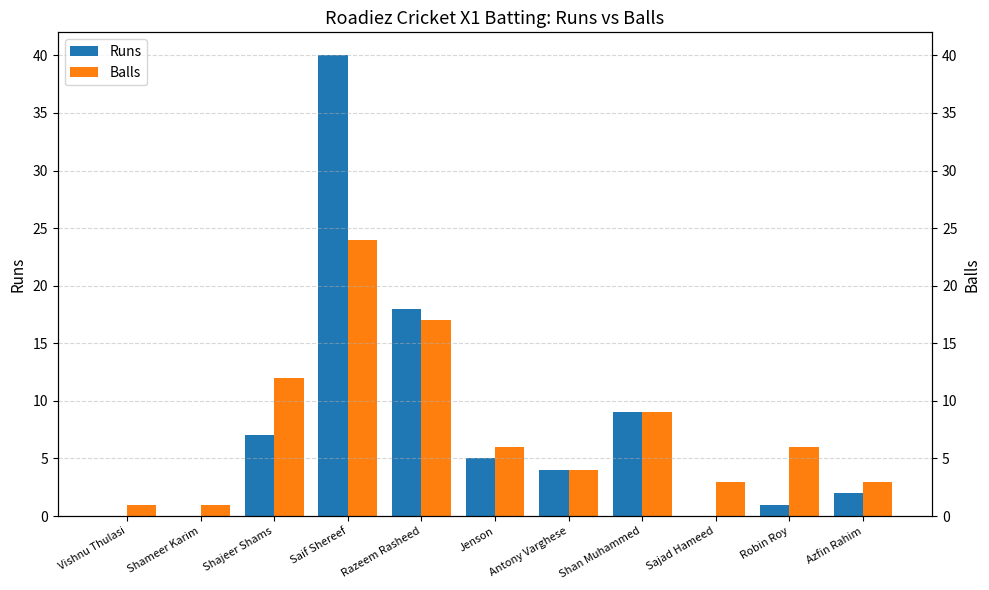

Is it true that Runs equals 4 at Antony Varghese?

True